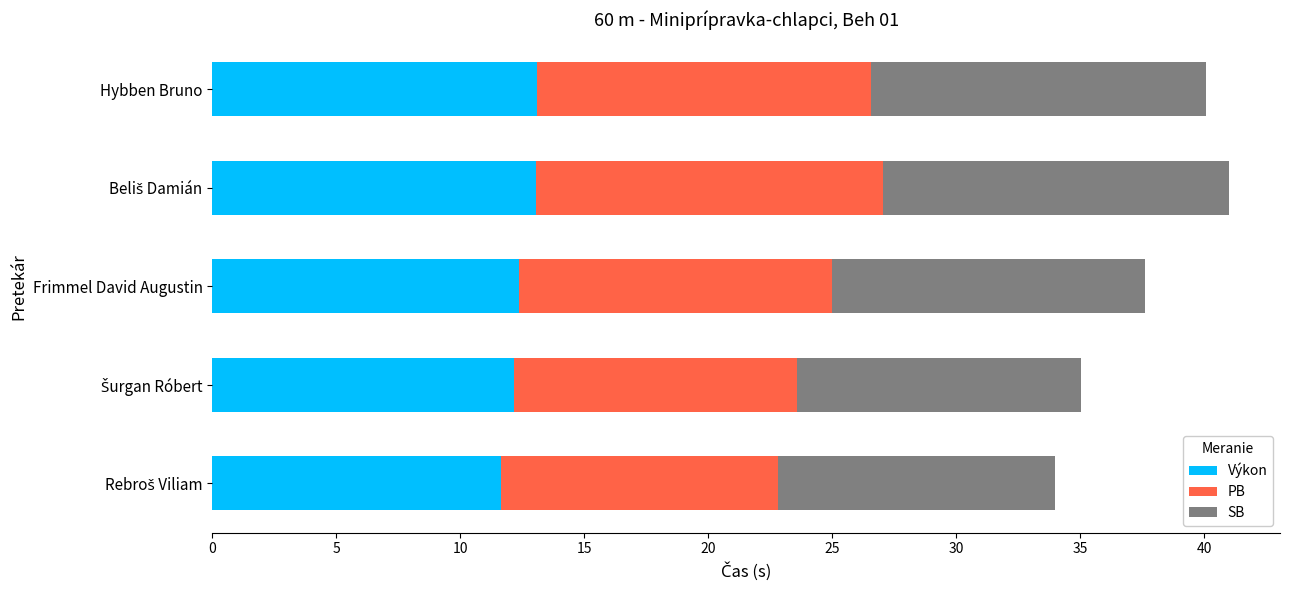

What is the maximum value for Výkon?

13.1